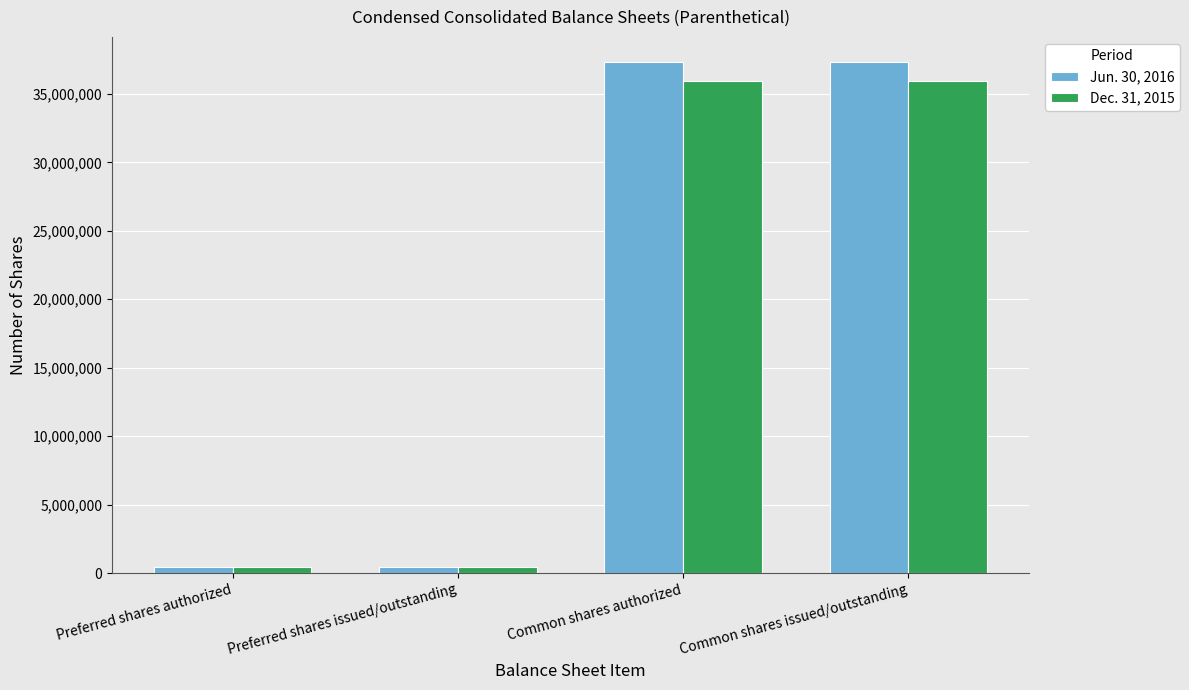

What position from the right is Common shares issued/outstanding?

1